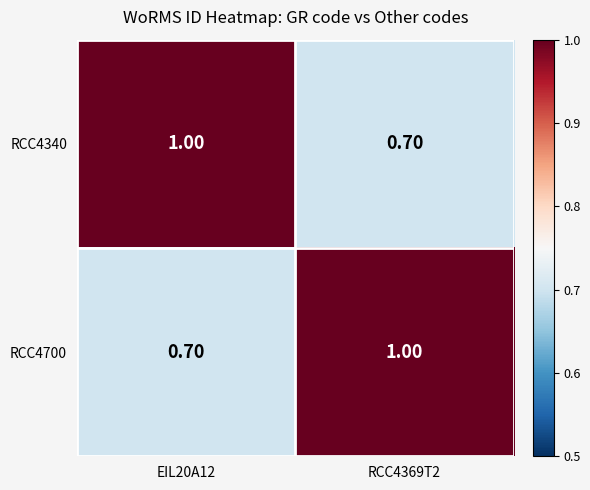

What is the difference between the RCC4700 values at EIL20A12 and RCC4369T2?

0.3